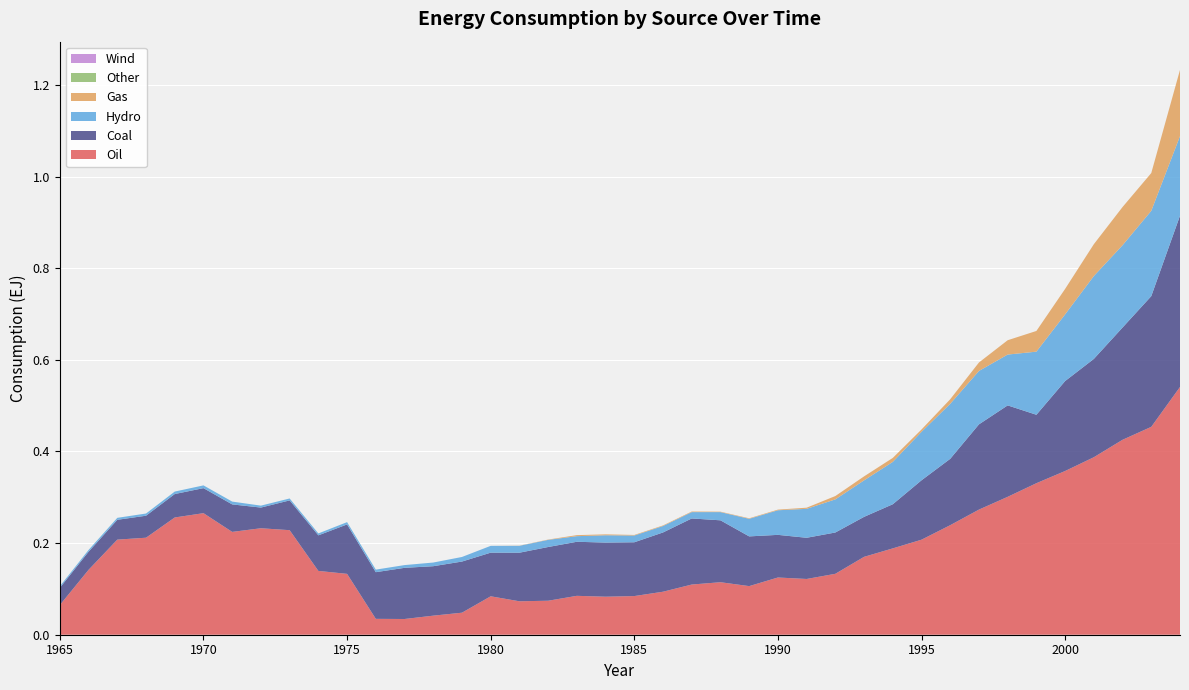

Reading right to left, what are all the values shown in this chart?

Oil: 2004=0.5	2003=0.5	2002=0.4	2001=0.4	2000=0.4	1999=0.3	1998=0.3	1997=0.3	1996=0.2	1995=0.2	1994=0.2	1993=0.2	1992=0.1	1991=0.1	1990=0.1	1989=0.1	1988=0.1	1987=0.1	1986=0.1	1985=0.1	1984=0.1	1983=0.1	1982=0.1	1981=0.1	1980=0.1	1979=0.0	1978=0.0	1977=0.0	1976=0.0	1975=0.1	1974=0.1	1973=0.2	1972=0.2	1971=0.2	1970=0.3	1969=0.3	1968=0.2	1967=0.2	1966=0.1	1965=0.1
Coal: 2004=0.4	2003=0.3	2002=0.2	2001=0.2	2000=0.2	1999=0.1	1998=0.2	1997=0.2	1996=0.1	1995=0.1	1994=0.1	1993=0.1	1992=0.1	1991=0.1	1990=0.1	1989=0.1	1988=0.1	1987=0.1	1986=0.1	1985=0.1	1984=0.1	1983=0.1	1982=0.1	1981=0.1	1980=0.1	1979=0.1	1978=0.1	1977=0.1	1976=0.1	1975=0.1	1974=0.1	1973=0.1	1972=0.0	1971=0.1	1970=0.1	1969=0.1	1968=0.0	1967=0.0	1966=0.0	1965=0.0
Hydro: 2004=0.2	2003=0.2	2002=0.2	2001=0.2	2000=0.1	1999=0.1	1998=0.1	1997=0.1	1996=0.1	1995=0.1	1994=0.1	1993=0.1	1992=0.1	1991=0.1	1990=0.1	1989=0.0	1988=0.0	1987=0.0	1986=0.0	1985=0.0	1984=0.0	1983=0.0	1982=0.0	1981=0.0	1980=0.0	1979=0.0	1978=0.0	1977=0.0	1976=0.0	1975=0.0	1974=0.0	1973=0.0	1972=0.0	1971=0.0	1970=0.0	1969=0.0	1968=0.0	1967=0.0	1966=0.0	1965=0.0
Gas: 2004=0.1	2003=0.1	2002=0.1	2001=0.1	2000=0.1	1999=0.0	1998=0.0	1997=0.0	1996=0.0	1995=0.0	1994=0.0	1993=0.0	1992=0.0	1991=0.0	1990=0.0	1989=0.0	1988=0.0	1987=0.0	1986=0.0	1985=0.0	1984=0.0	1983=0.0	1982=0.0	1981=0.0	1980=0.0	1979=0.0	1978=0.0	1977=0.0	1976=0.0	1975=0.0	1974=0.0	1973=0.0	1972=0.0	1971=0.0	1970=0.0	1969=0.0	1968=0.0	1967=0.0	1966=0.0	1965=0.0
Other: 2004=0.0	2003=0.0	2002=0.0	2001=0.0	2000=0.0	1999=0.0	1998=0.0	1997=0.0	1996=0.0	1995=0.0	1994=0.0	1993=0.0	1992=0.0	1991=0.0	1990=0.0	1989=0.0	1988=0.0	1987=0.0	1986=0.0	1985=0.0	1984=0.0	1983=0.0	1982=0.0	1981=0.0	1980=0.0	1979=0.0	1978=0.0	1977=0.0	1976=0.0	1975=0.0	1974=0.0	1973=0.0	1972=0.0	1971=0.0	1970=0.0	1969=0.0	1968=0.0	1967=0.0	1966=0.0	1965=0.0
Wind: 2004=0.0	2003=0.0	2002=0.0	2001=0.0	2000=0.0	1999=0.0	1998=0.0	1997=0.0	1996=0.0	1995=0.0	1994=0.0	1993=0.0	1992=0.0	1991=0.0	1990=0.0	1989=0.0	1988=0.0	1987=0.0	1986=0.0	1985=0.0	1984=0.0	1983=0.0	1982=0.0	1981=0.0	1980=0.0	1979=0.0	1978=0.0	1977=0.0	1976=0.0	1975=0.0	1974=0.0	1973=0.0	1972=0.0	1971=0.0	1970=0.0	1969=0.0	1968=0.0	1967=0.0	1966=0.0	1965=0.0